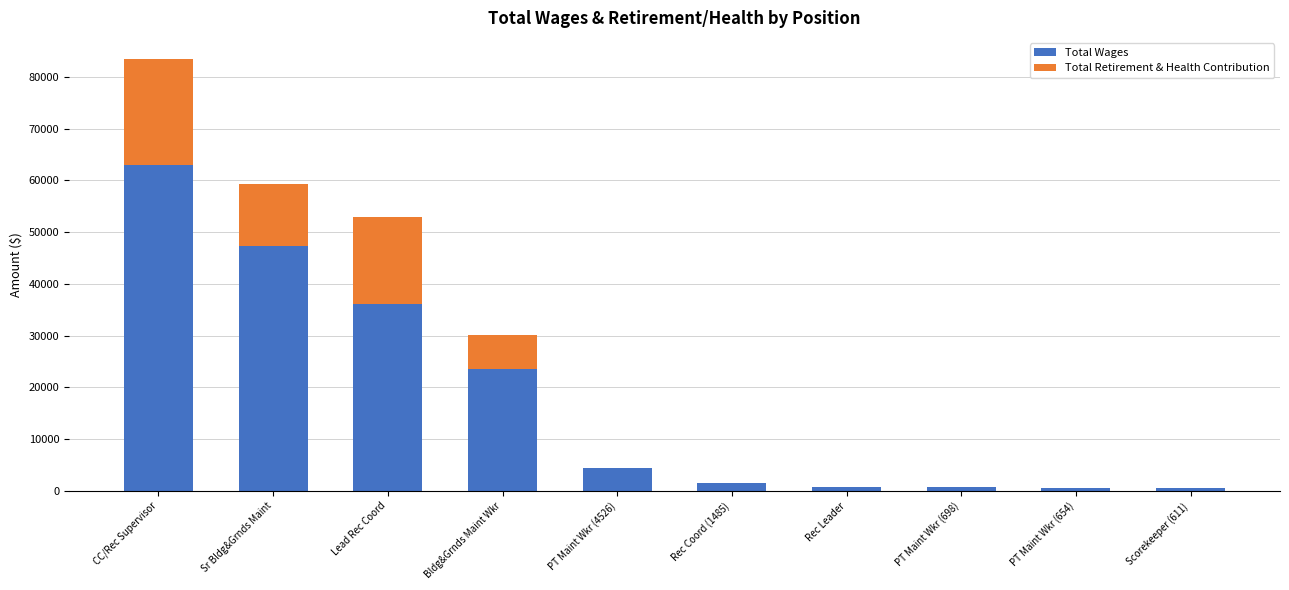

What is the sum of all Total Wages values?

178857